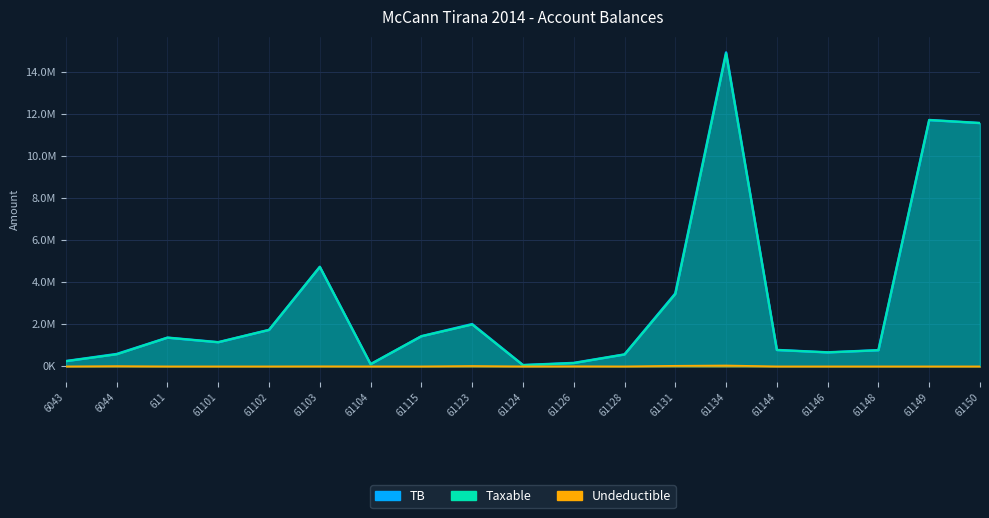

At which label does TB reach its minimum?

61124